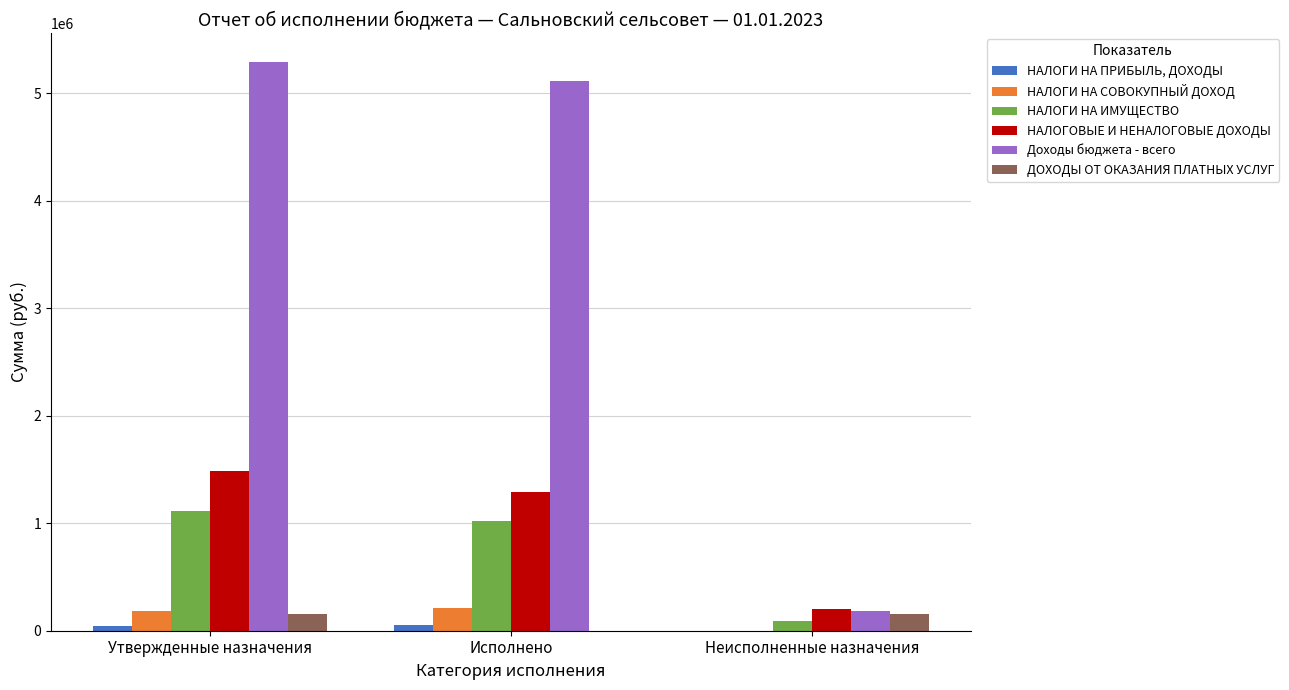

Which series has the widest spread of values?

Доходы бюджета - всего